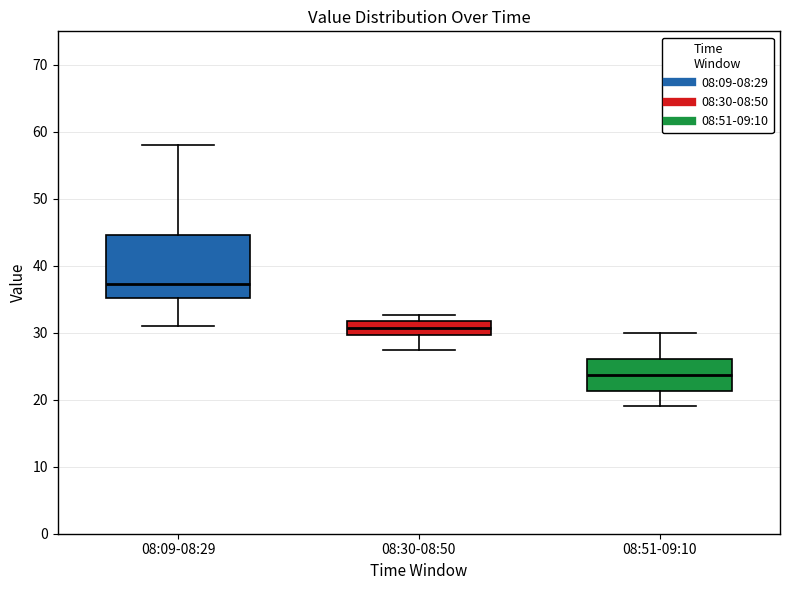

Where is the upper edge of the box for 08:51-09:10 on the y-axis? The values are not printed on the chart, so give them approximately, as read against the axis.

26